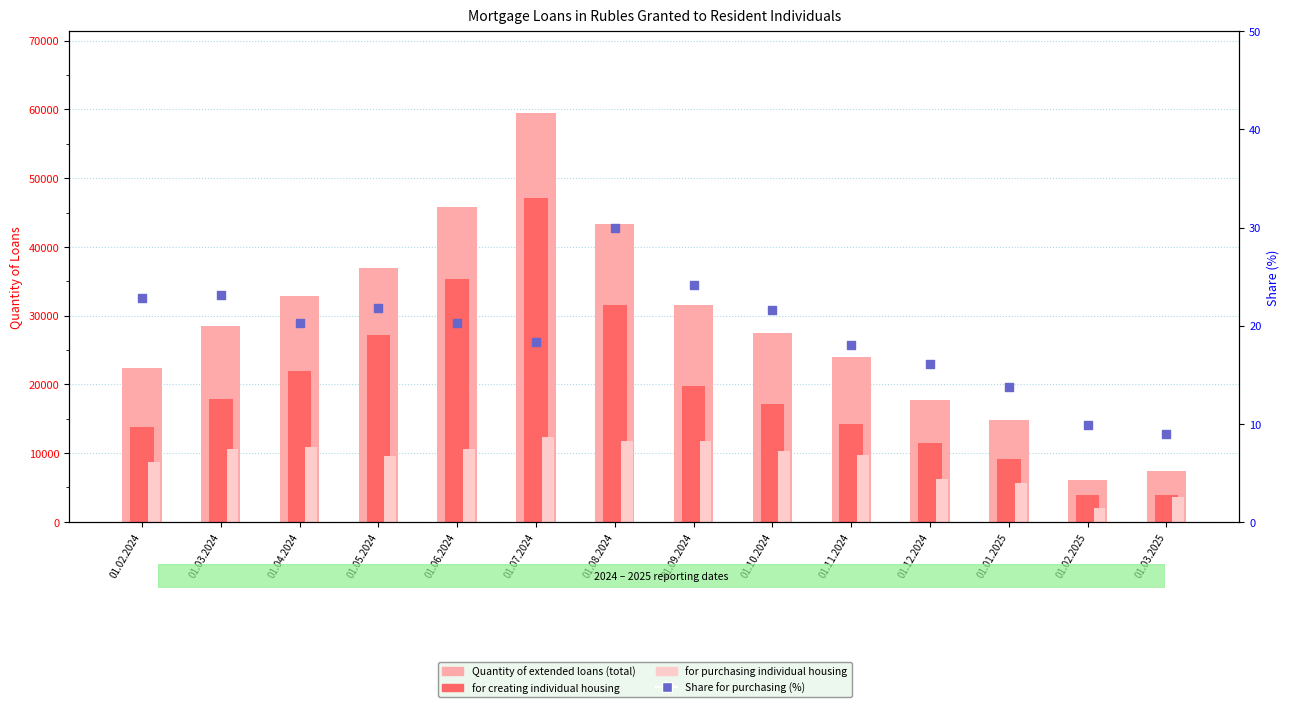

At which category is the sum across all series the highest?

01.07.2024